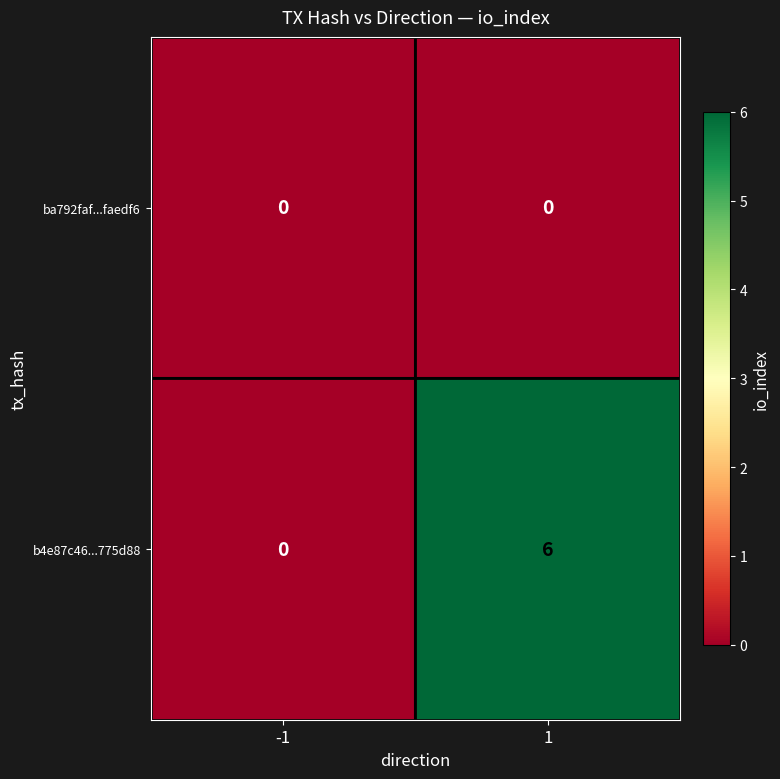

At how many categories does at least one series exceed 3?

1